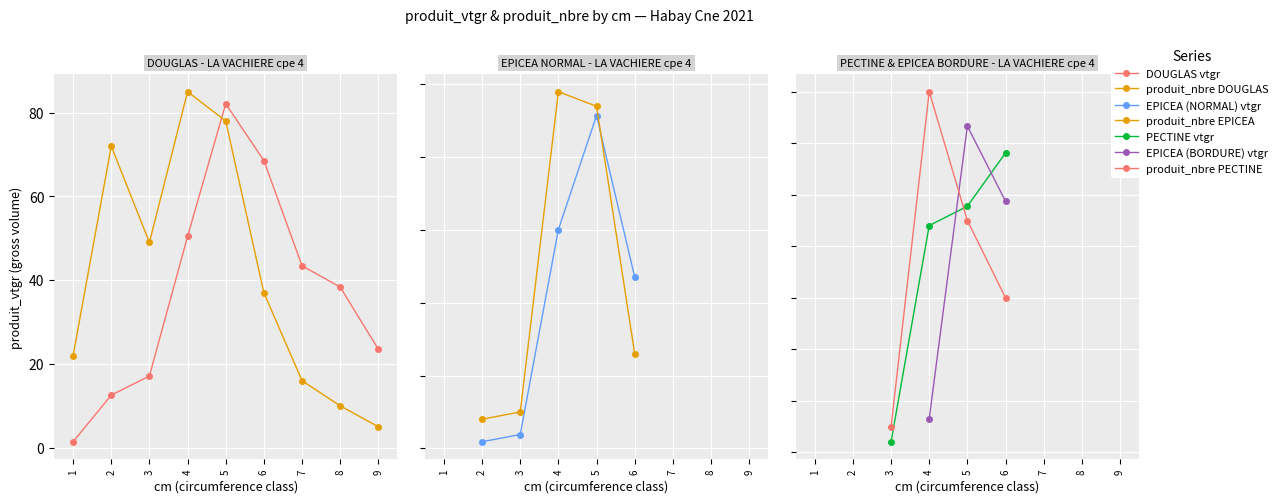

True or false: EPICEA (BORDURE) and EPICEA (NORMAL) cross at least once.

False